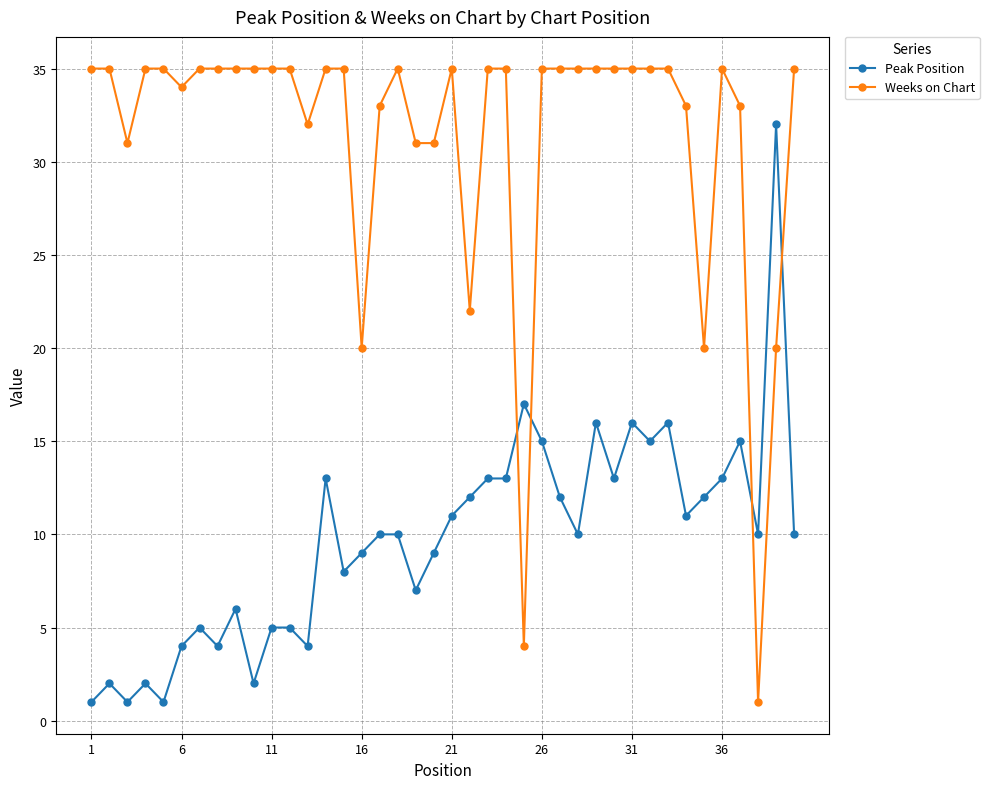

What is the minimum value shown in the chart?

1